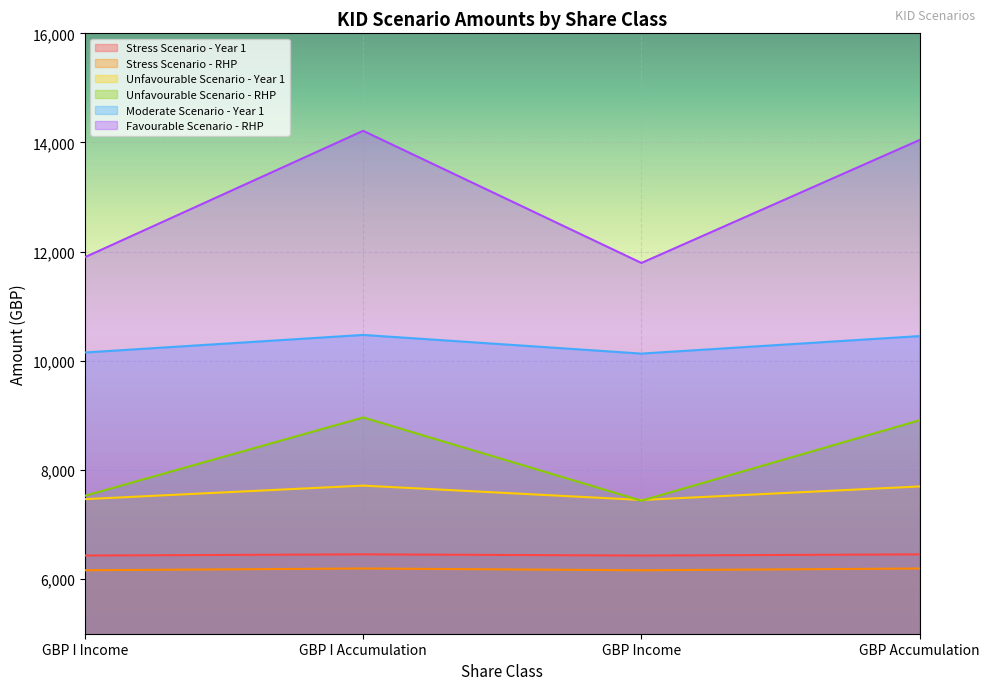

Reading left to right, extract all data points from this chart.

Stress Scenario - Year 1: 6432.5	6454.5	6432.2	6454.1
Stress Scenario - RHP: 6163.1	6195.1	6162.9	6194.8
Unfavourable Scenario - Year 1: 7465.5	7713.7	7450.5	7698.3
Unfavourable Scenario - RHP: 7526.9	8962.5	7436.9	8911.7
Moderate Scenario - Year 1: 10152.7	10474.5	10132.4	10453.5
Favourable Scenario - RHP: 11897.8	14213.8	11792.4	14046.2